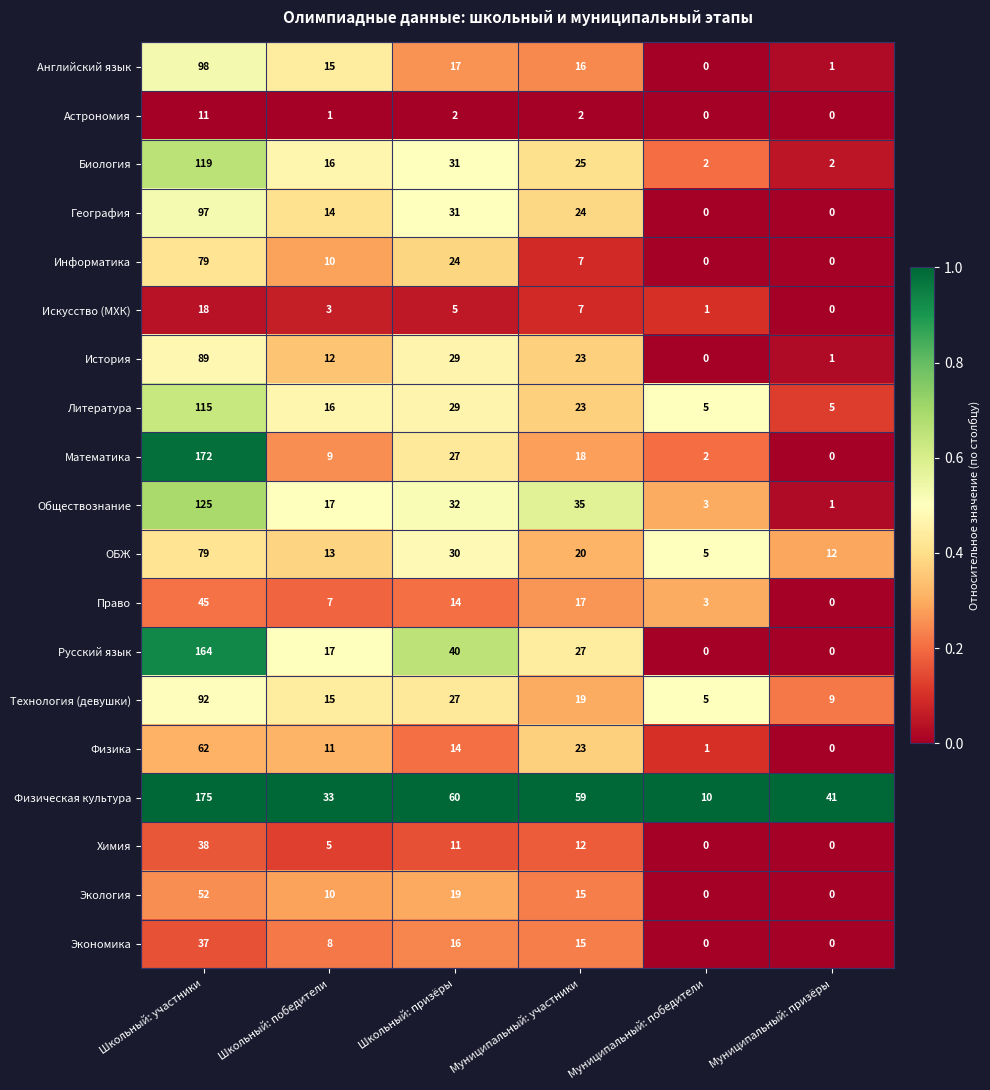

Is it true that Физическая культура equals 33 at Школьный: победители?

True